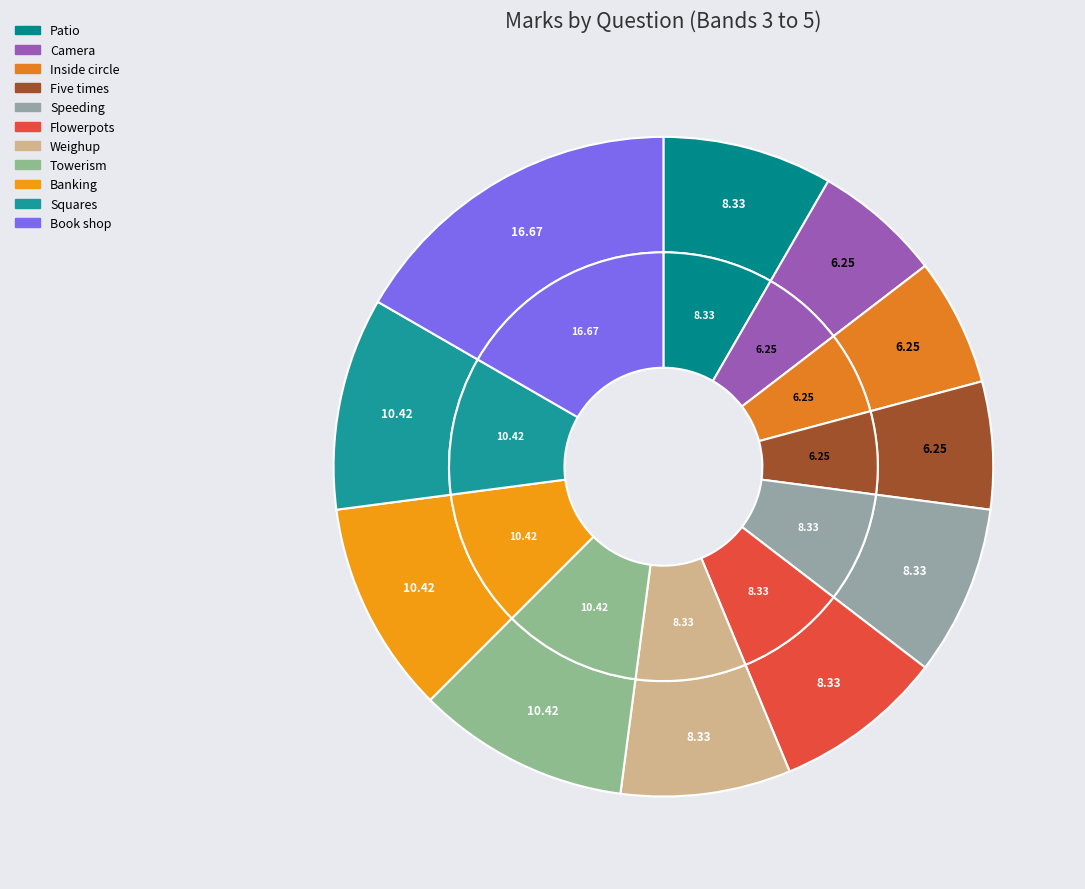

To the nearest percent, what is the difference between the Inside circle and Weighup slice percentages?

2%